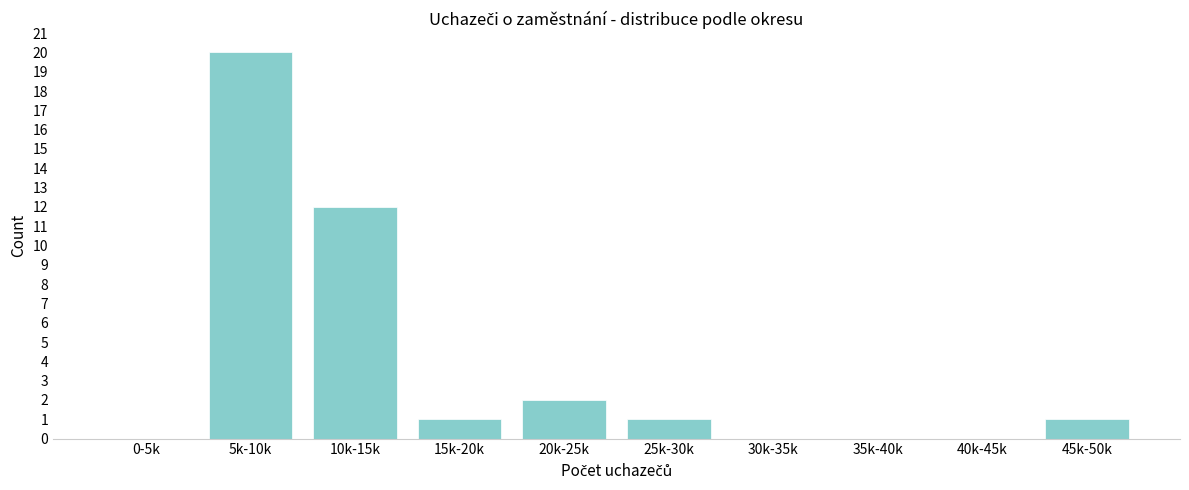

Reading left to right, extract all data points from this chart.

0-5k=0	5k-10k=20	10k-15k=12	15k-20k=1	20k-25k=2	25k-30k=1	30k-35k=0	35k-40k=0	40k-45k=0	45k-50k=1